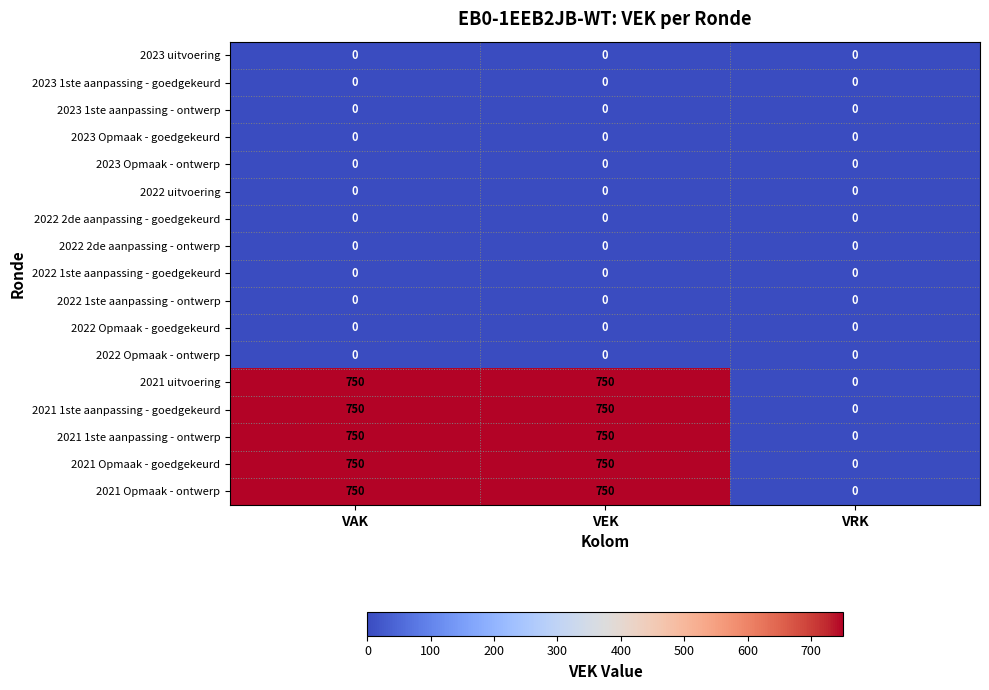

What is the total value across all series at VEK?

3750